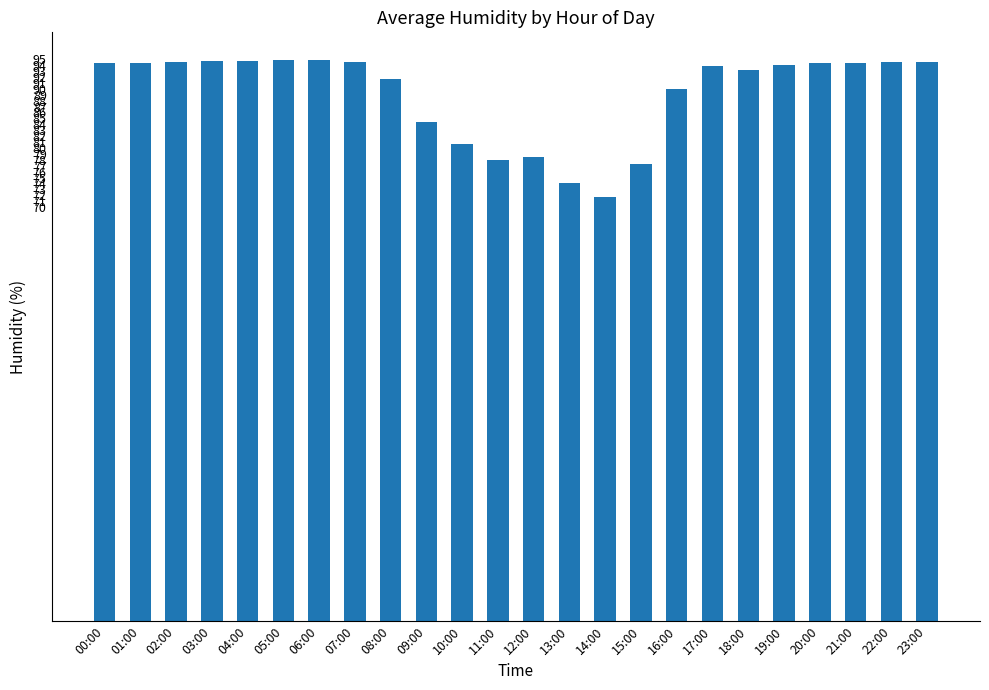

The chart shows a value of 94.5 at 07:00. True or false?

True